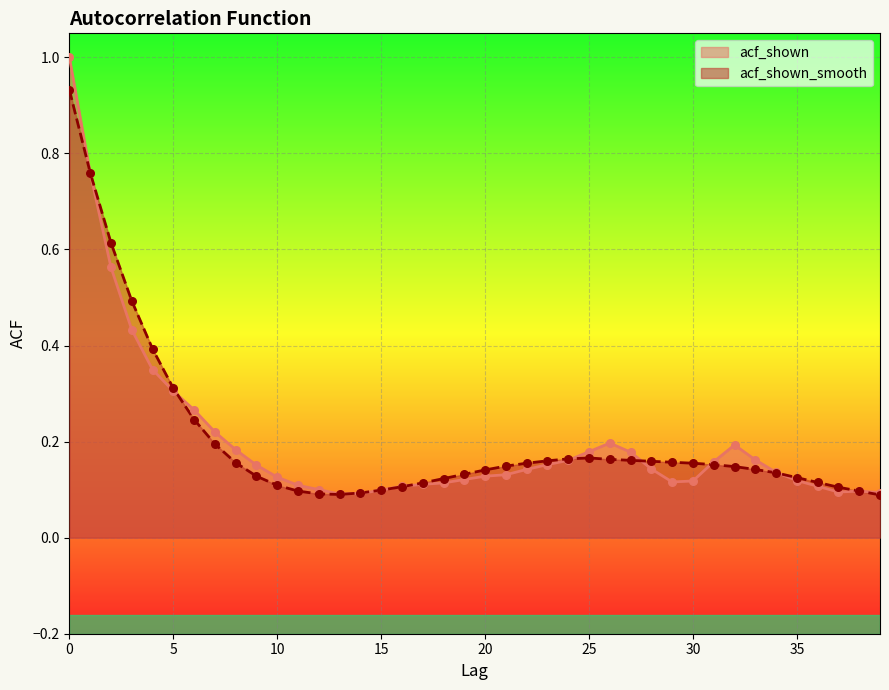

What are all the series names shown in the legend?

acf_shown, acf_shown_smooth